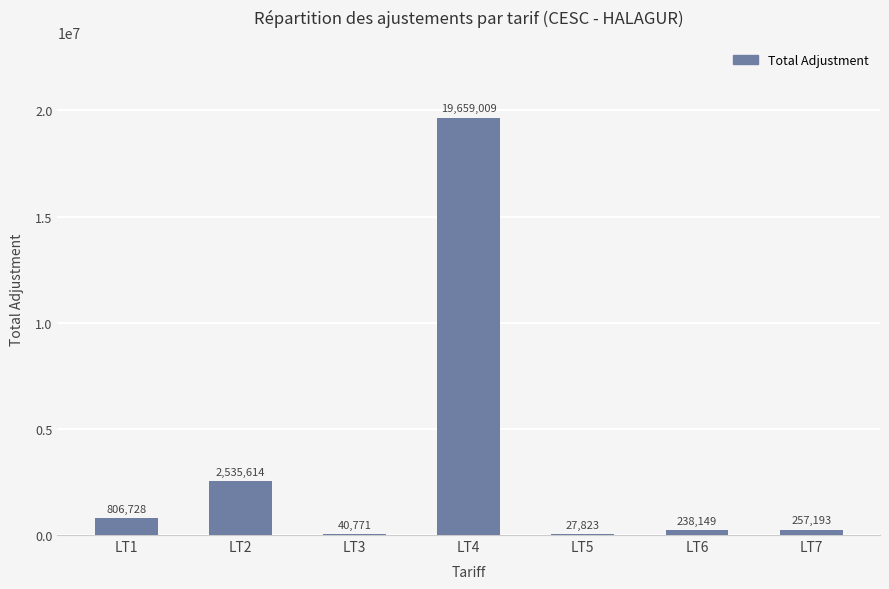

What is the greatest value displayed?

19659009.2